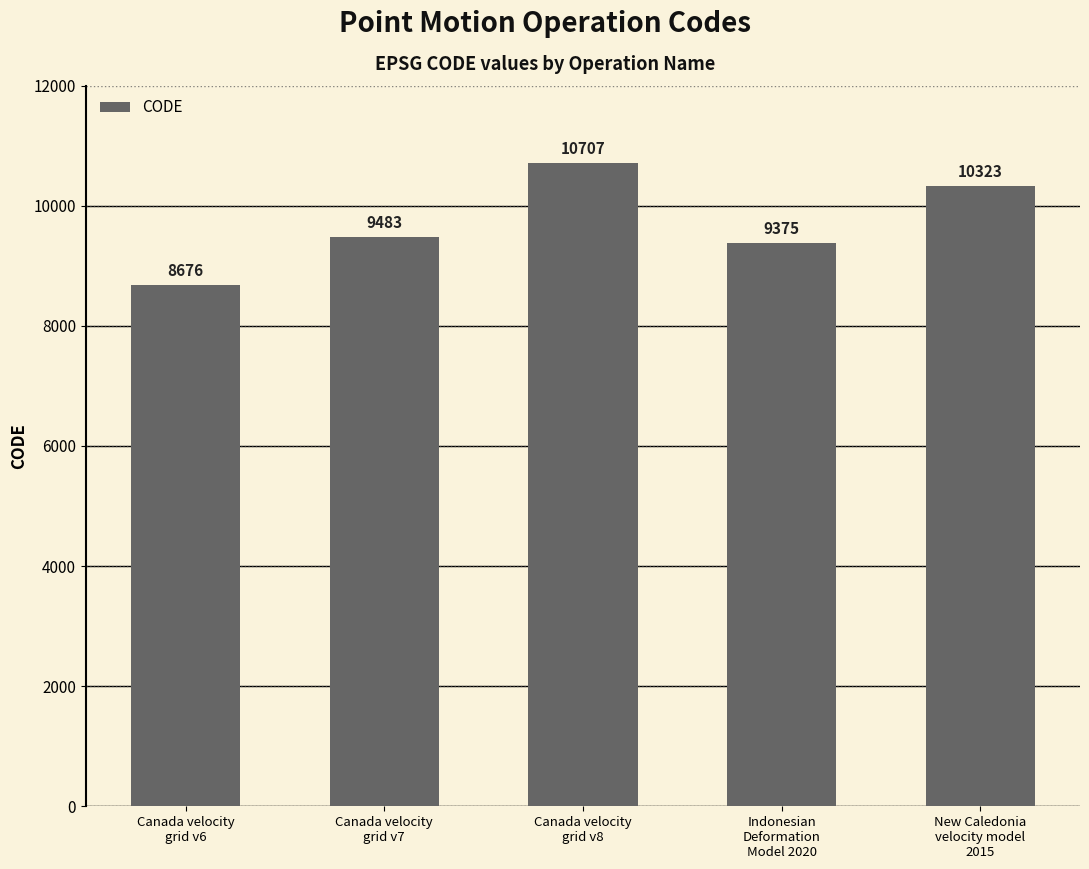

At which category does the chart reach its minimum across all series?

Canada velocity
grid v6